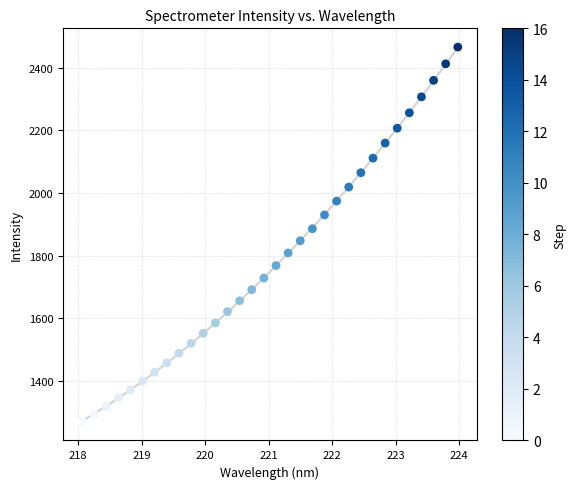

What is the range of Y values (max minus min)?

1195.8